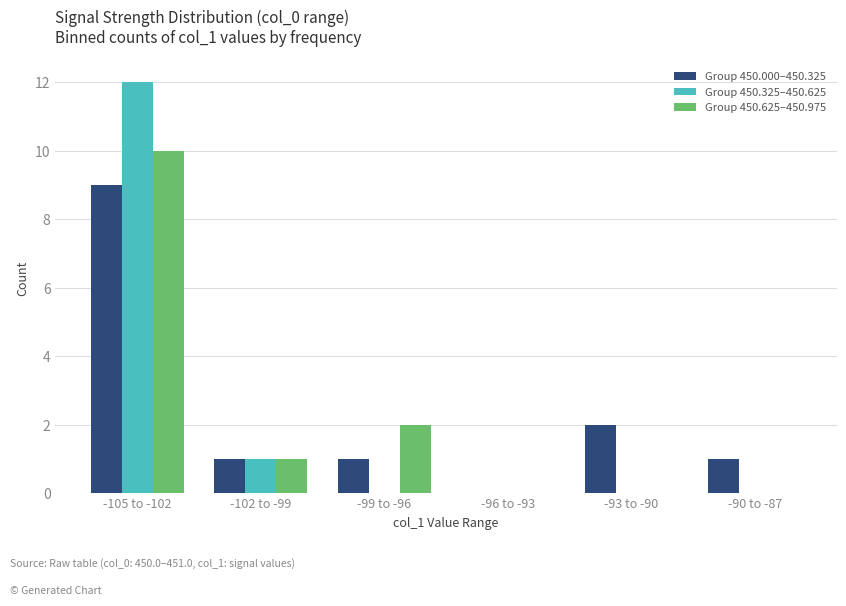

True or false: Group 450.625–450.975 has a value of 10 at -105 to -102.

True